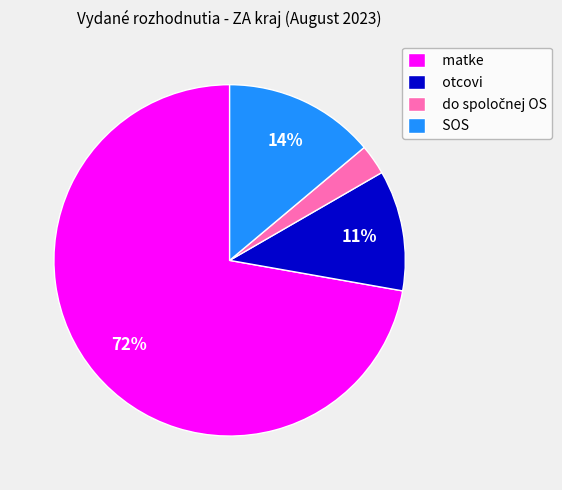

To the nearest percent, what is the average slice percentage?

25%